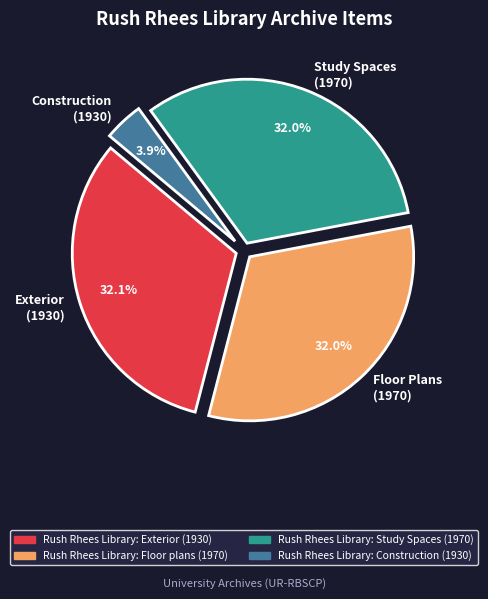

Combined, do Study Spaces (1970) and Exterior (1930) account for over 50%?

Yes